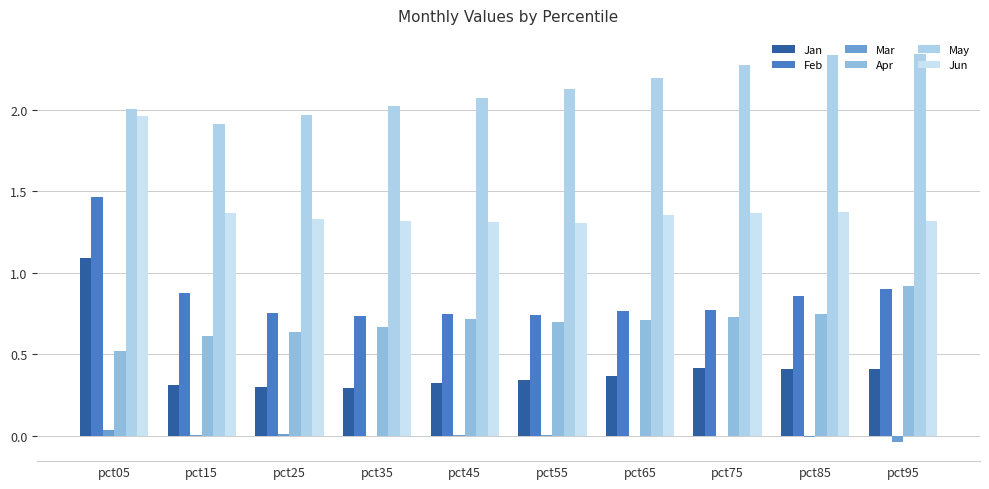

How many categories are shown in the chart?

10